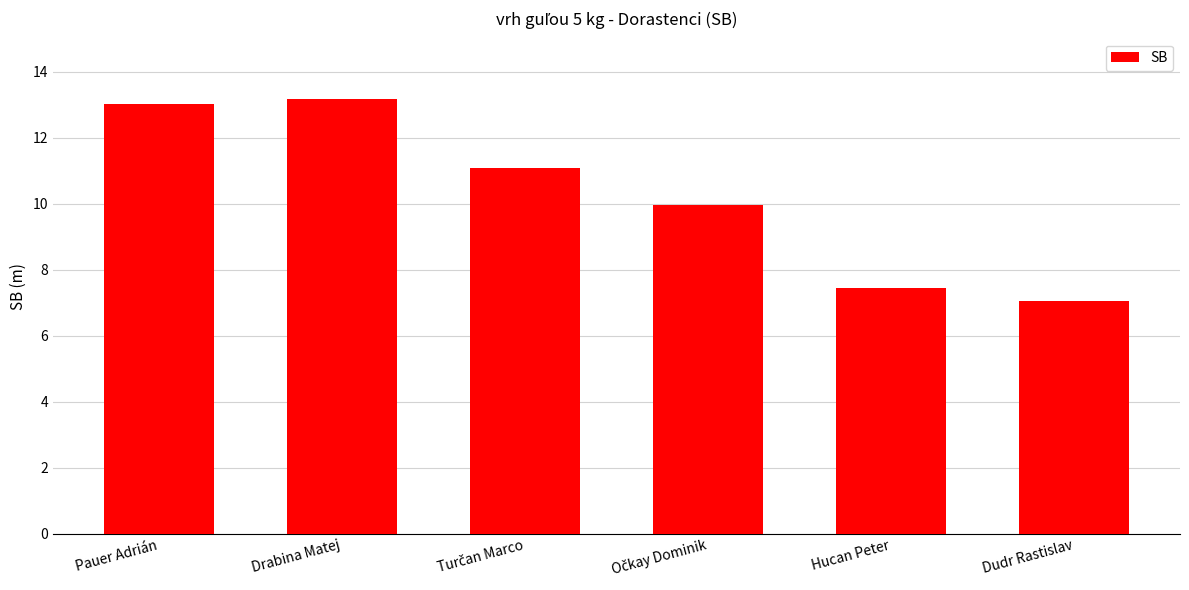

What is the label of the 1st bar from the left?

Pauer Adrián